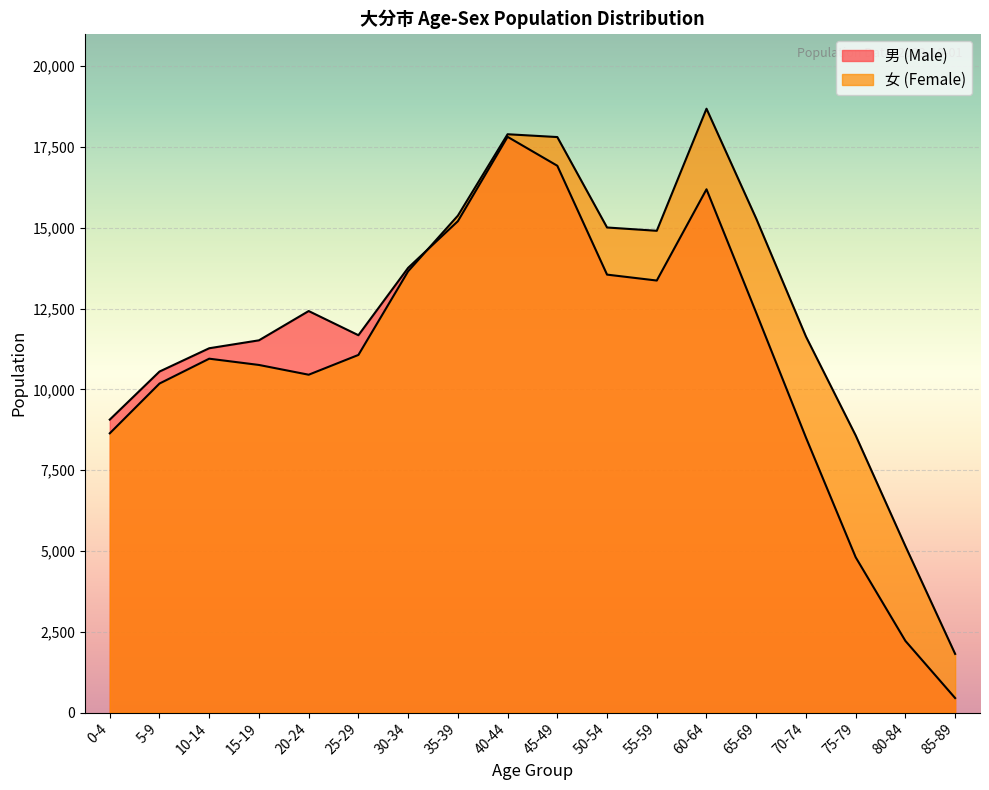

Between 45-49 and 75-79, which series saw the biggest shift?

男 (Male)